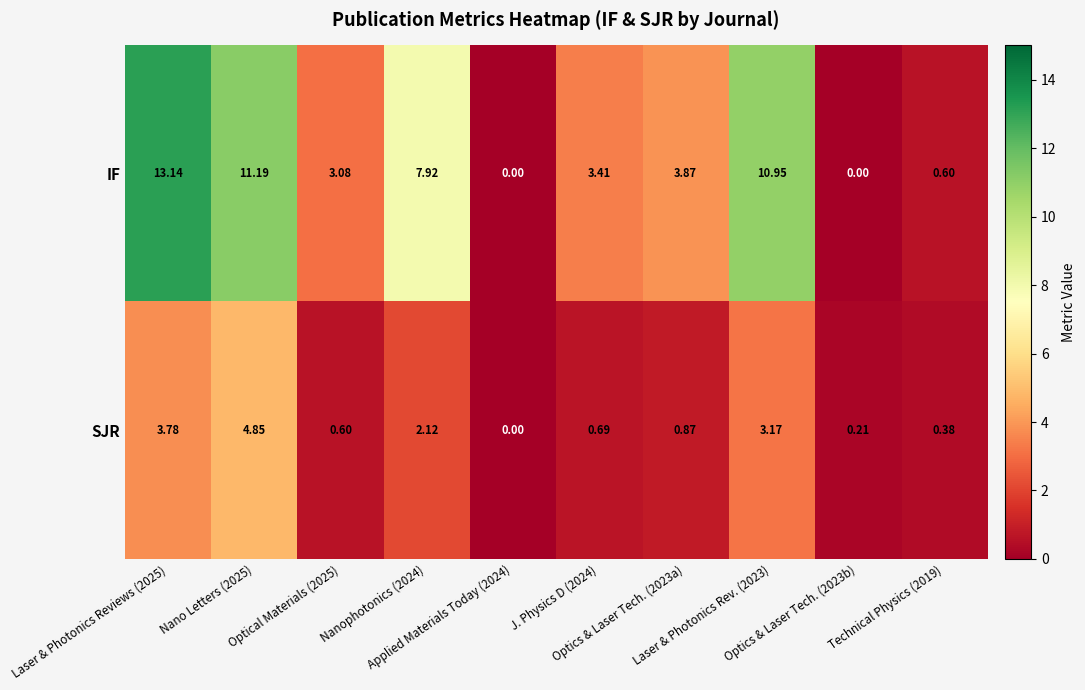

Rank the series by their average value, from highest to lowest.

IF, SJR